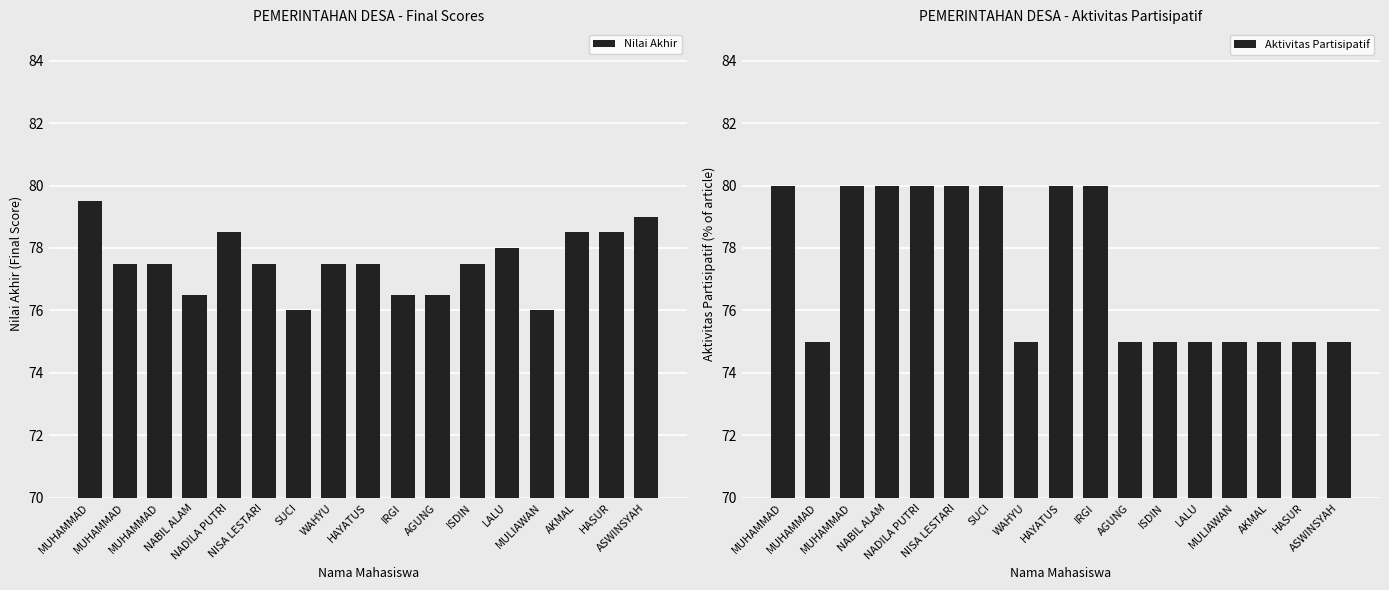

What is the spread (max minus min) of values at MULIAWAN?

1.0